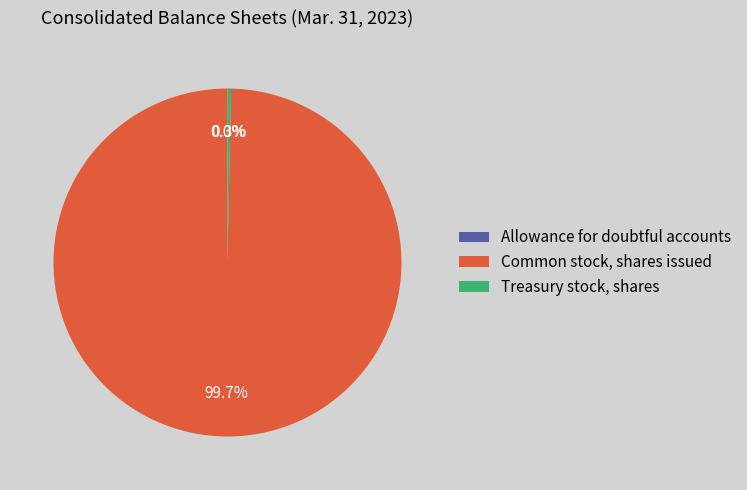

Which category has the biggest portion of the pie?

Common stock, shares issued